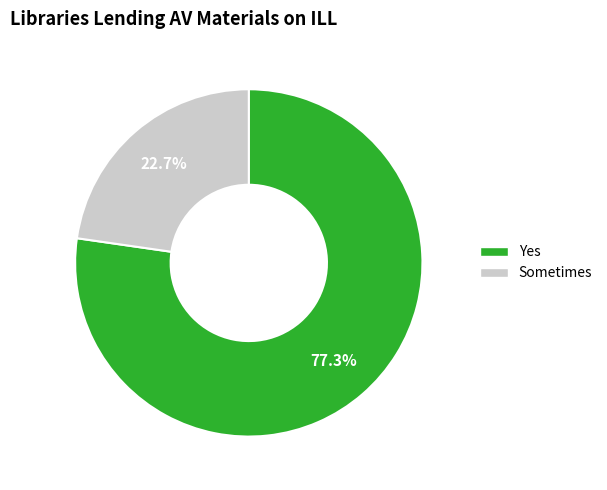

Is there any slice that represents more than half of the pie?

Yes